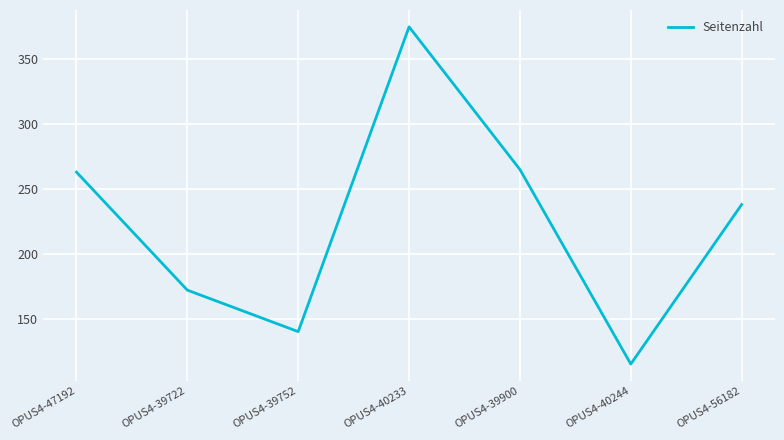

What is the difference between the maximum and second lowest values?

235